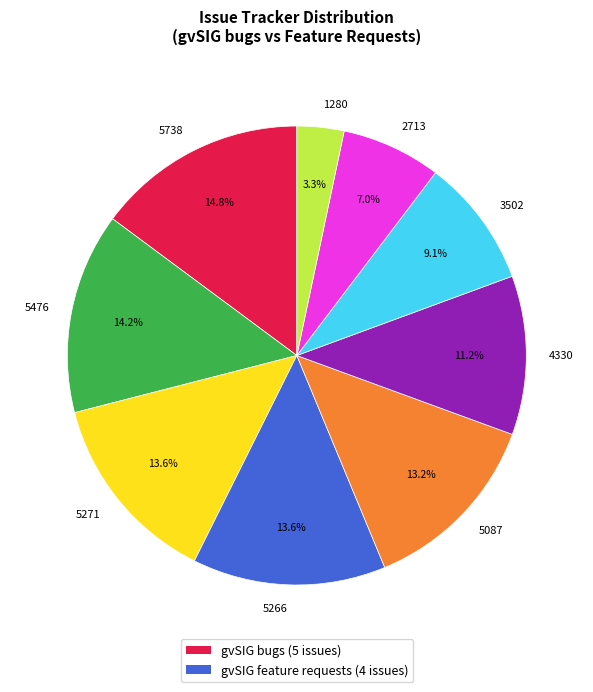

Approximately how many times larger is the value at 5271 compared to 5266?

1.0